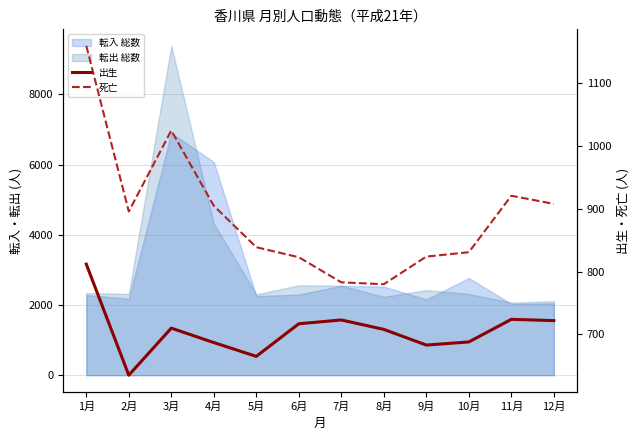

What is the sum of all 出生 values?

8474